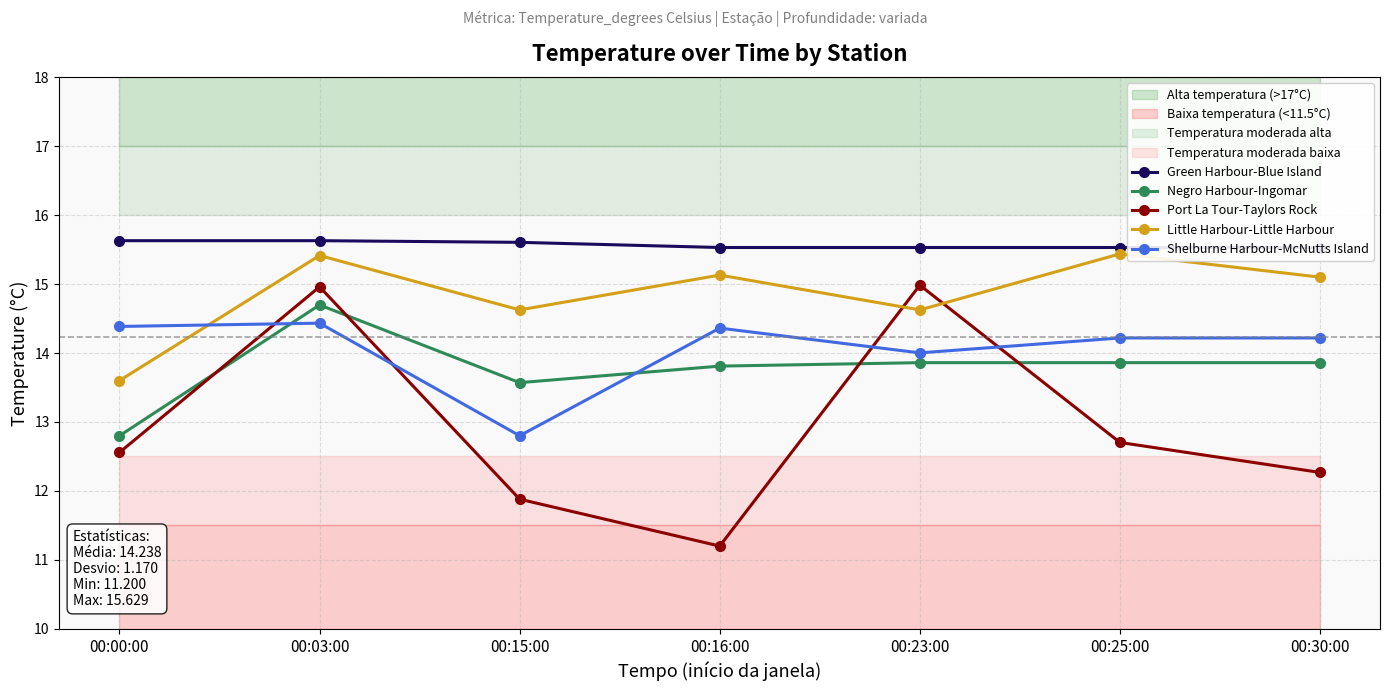

How many lines are shown in the chart?

5